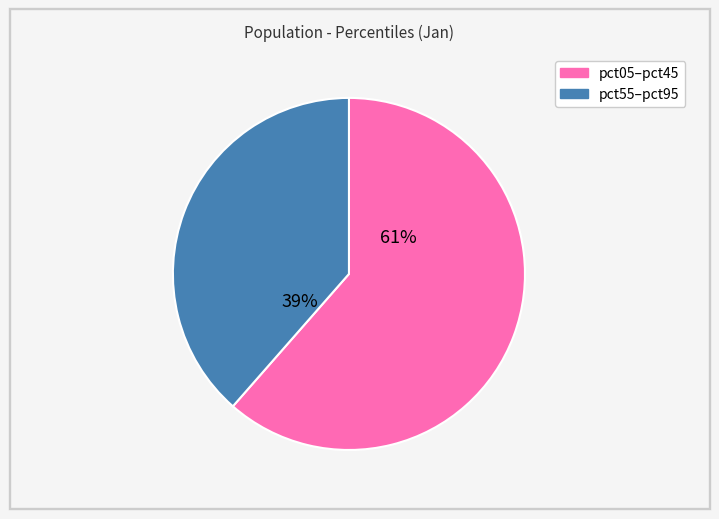

To the nearest percent, what is the average slice percentage?

50%